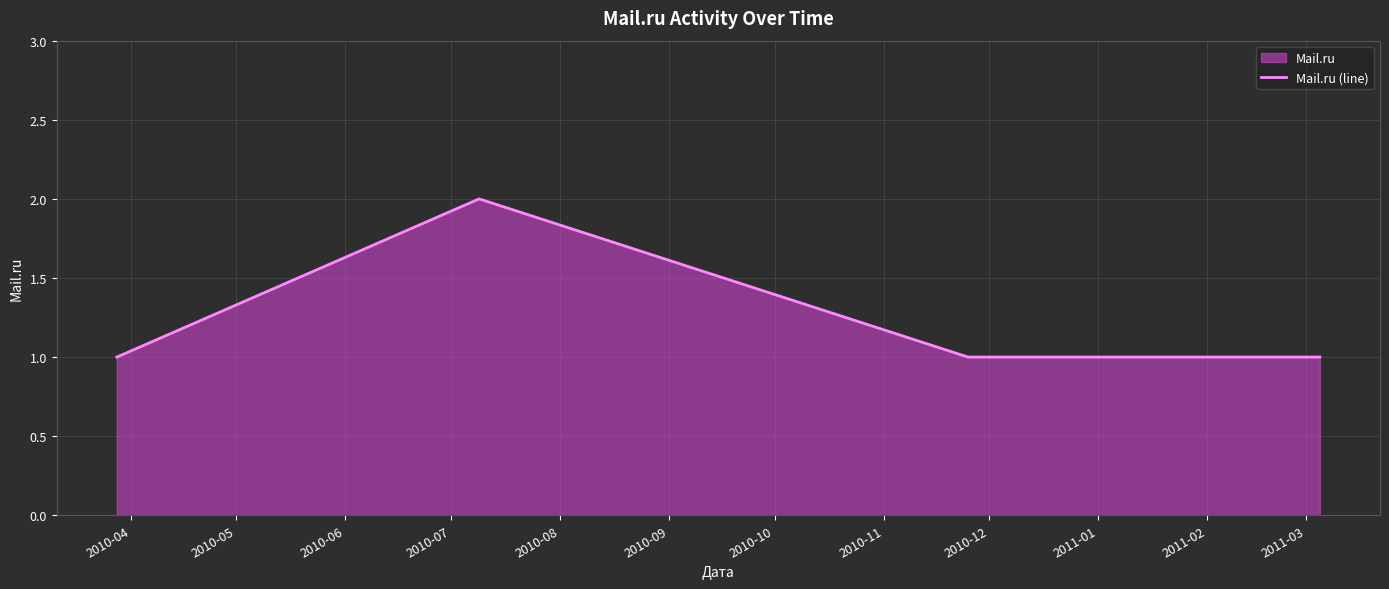

What is the sum of all values?

6